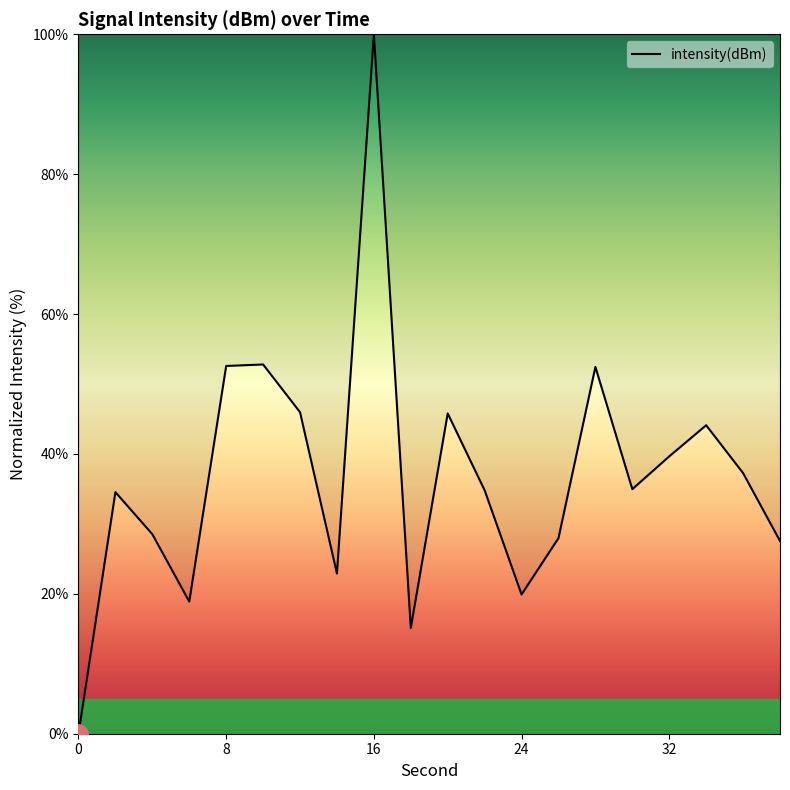

What is the greatest value displayed?

100.0